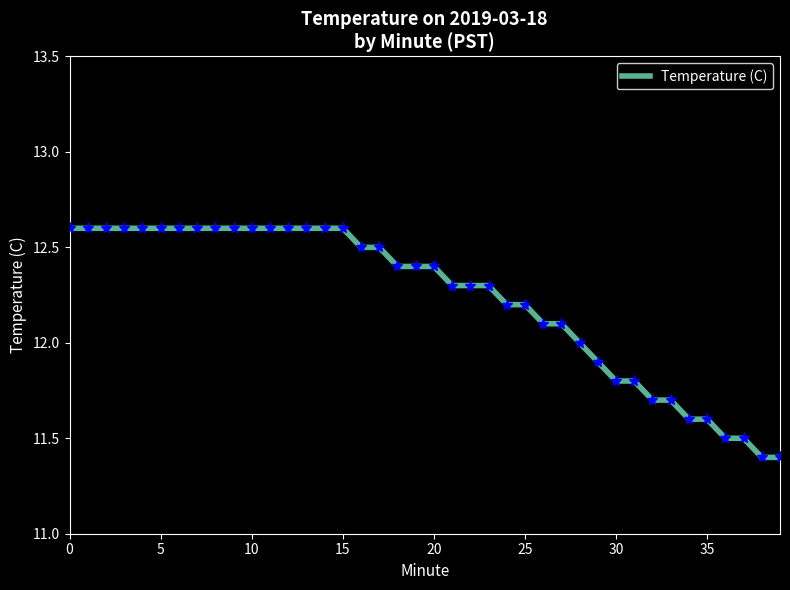

What is the greatest value displayed?

12.6